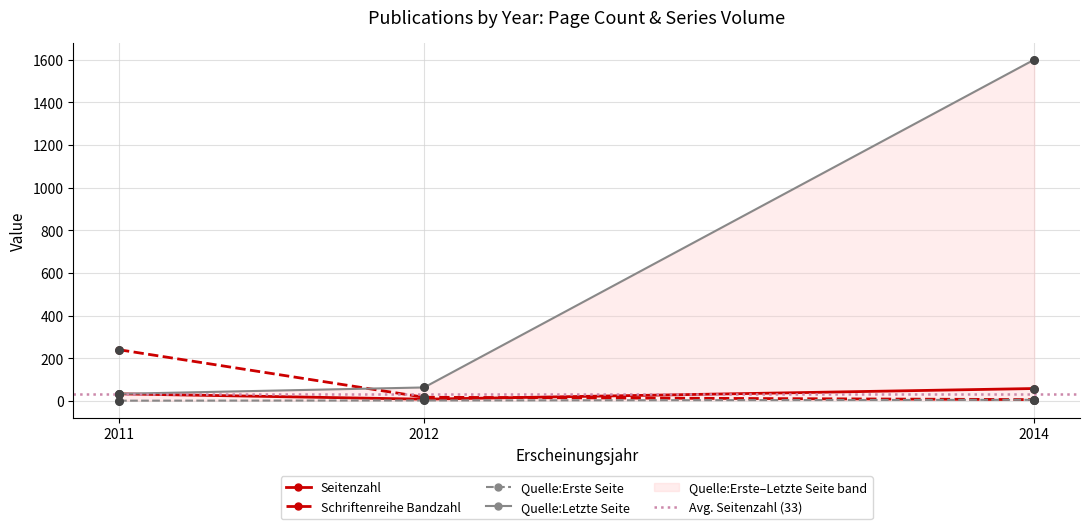

What are all the series names shown in the legend?

Seitenzahl, Schriftenreihe Bandzahl, Quelle:Erste Seite, Quelle:Letzte Seite